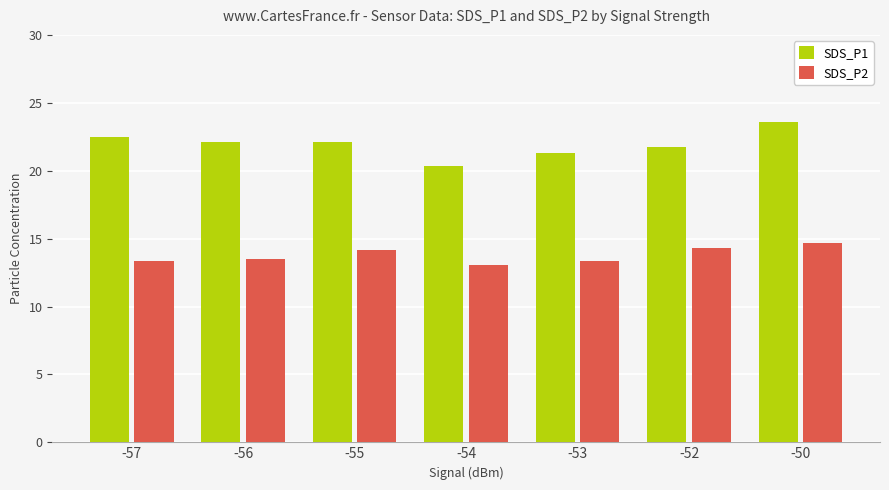

Rank the series by their average value, from lowest to highest.

SDS_P2, SDS_P1